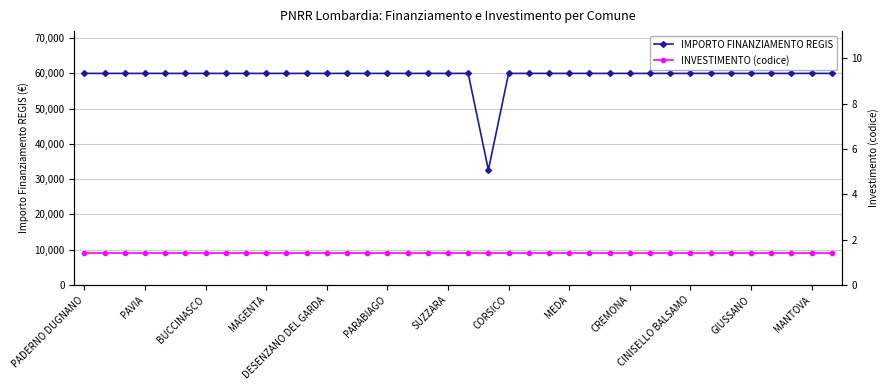

What is the highest value of the IMPORTO FINANZIAMENTO REGIS series?

59966